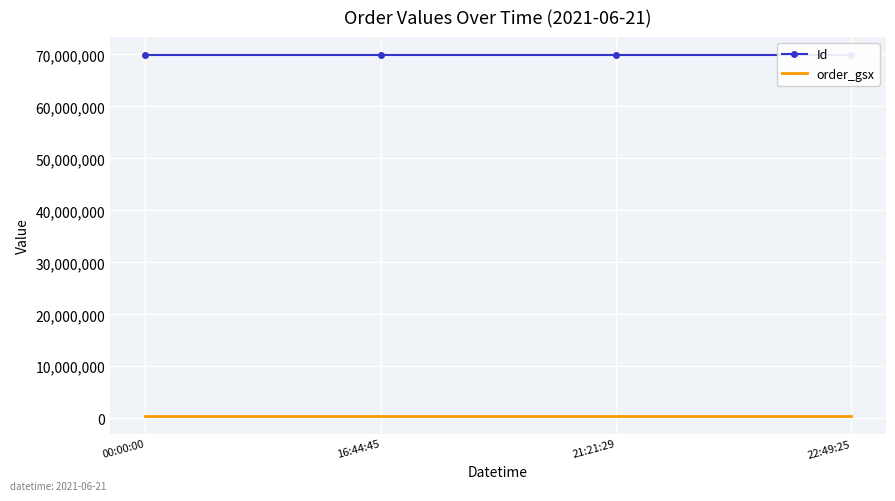

The order_gsx series shows 512736 at 00:00:00. True or false?

True